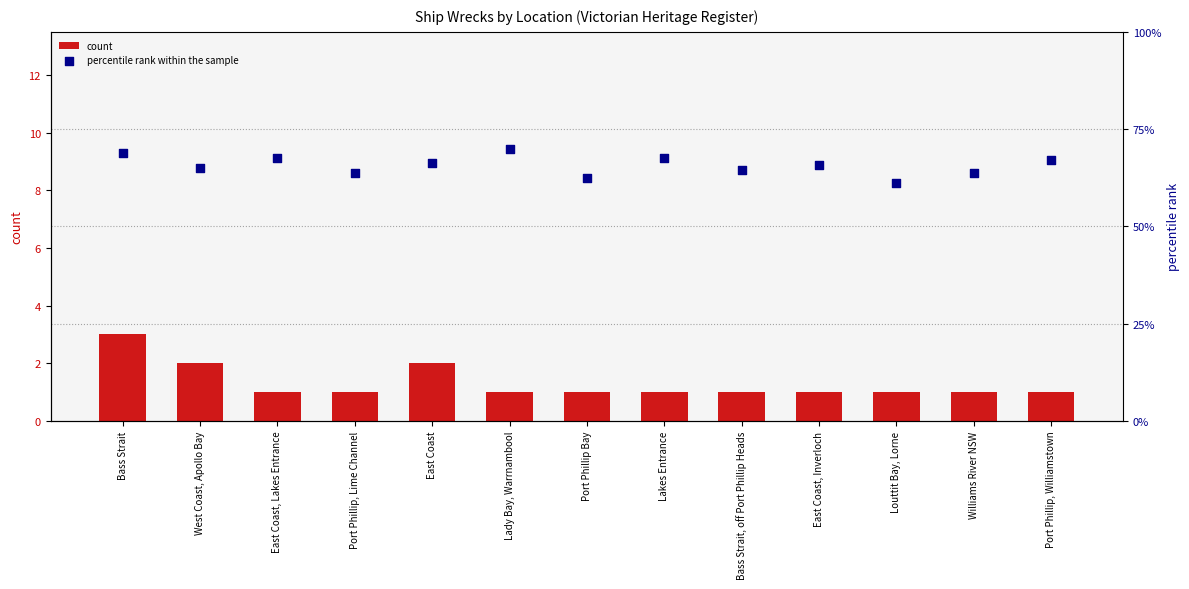

Is the value of count at Lakes Entrance greater than the value of percentile rank within the sample at Port Phillip Bay?

No